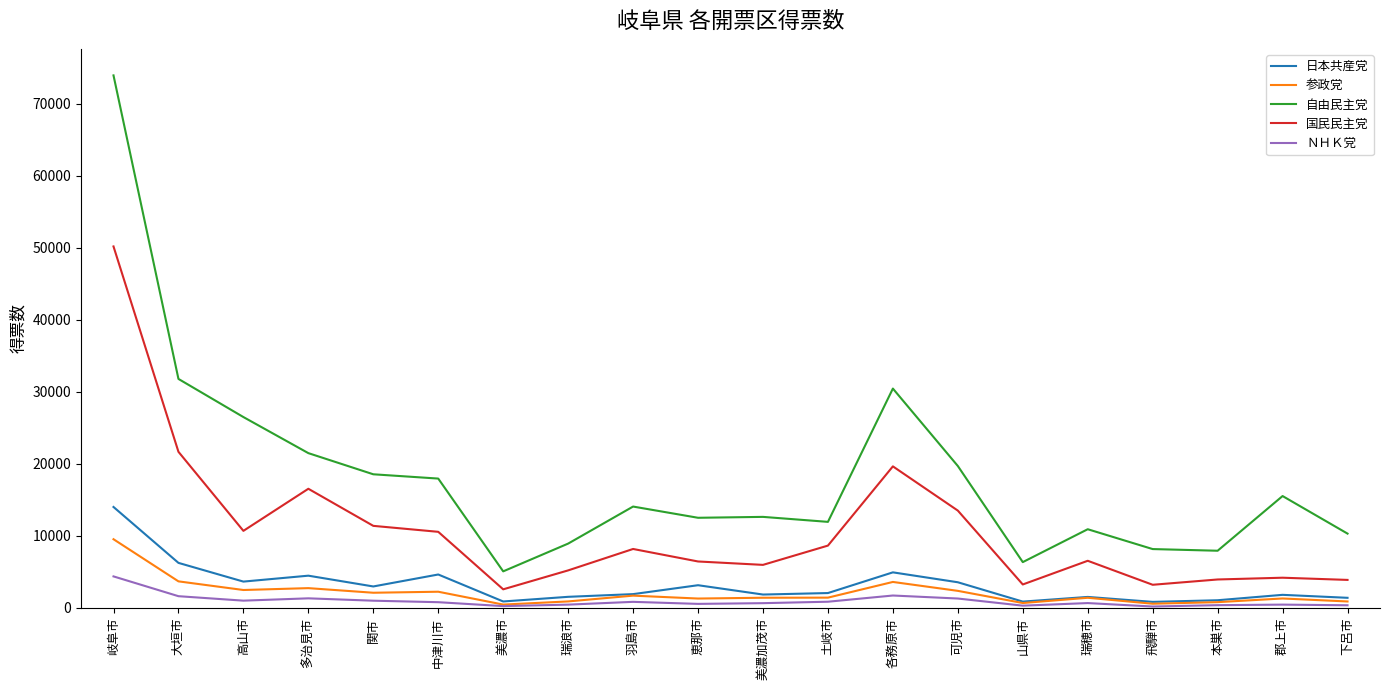

Is this an area chart (filled region under the line)?

No